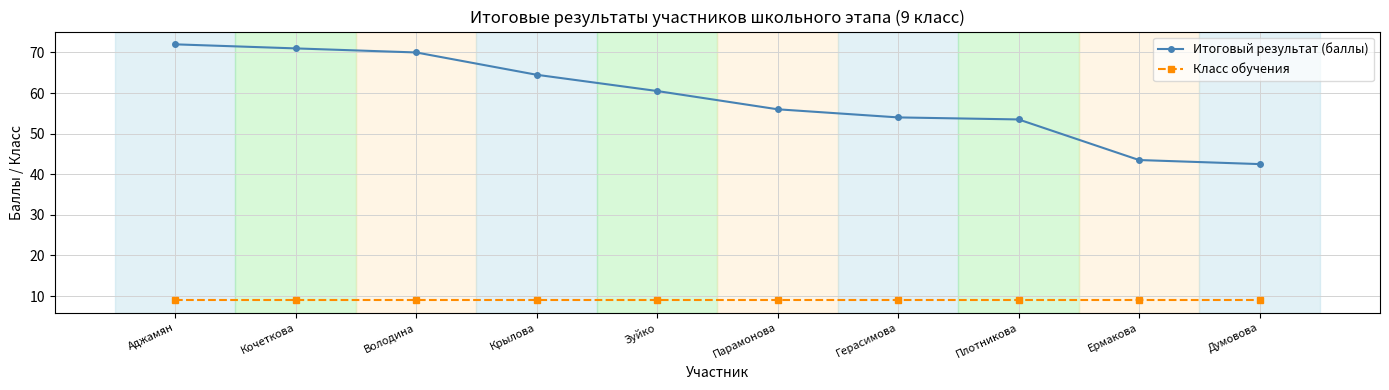

What is the difference between the maximum and minimum values in the Итоговый результат (баллы) series?

29.5